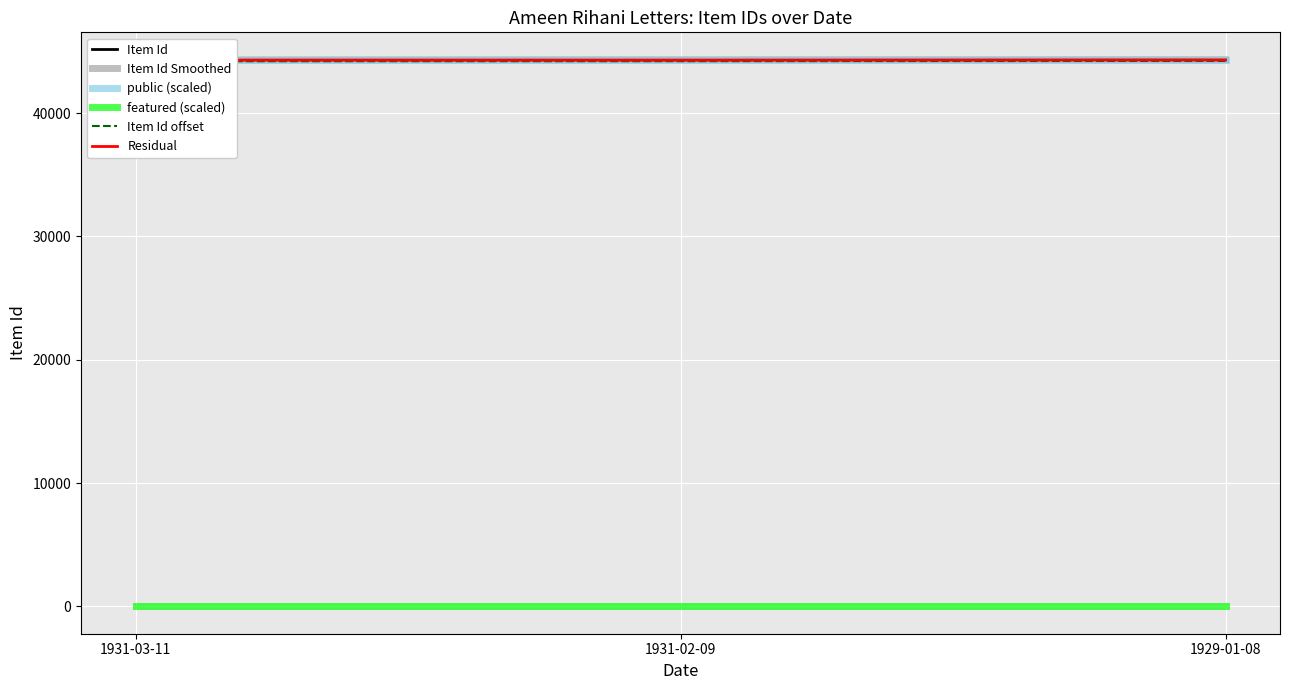

Where does the Item Id series first go above 44318?

1929-01-08